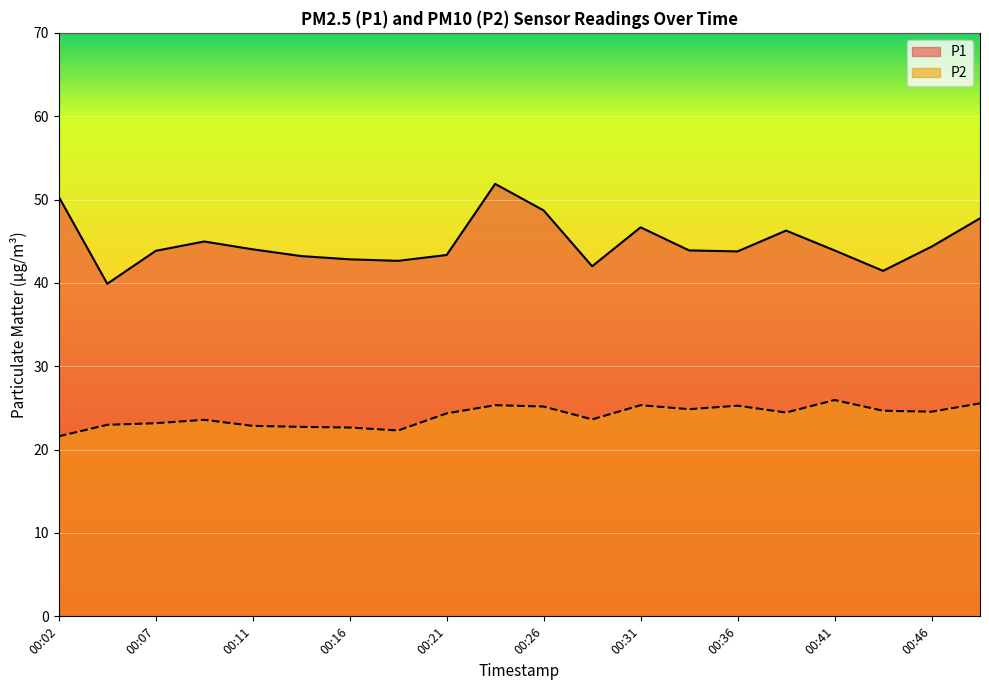

What is the value of the P1 point at the 18th from the left?

41.5